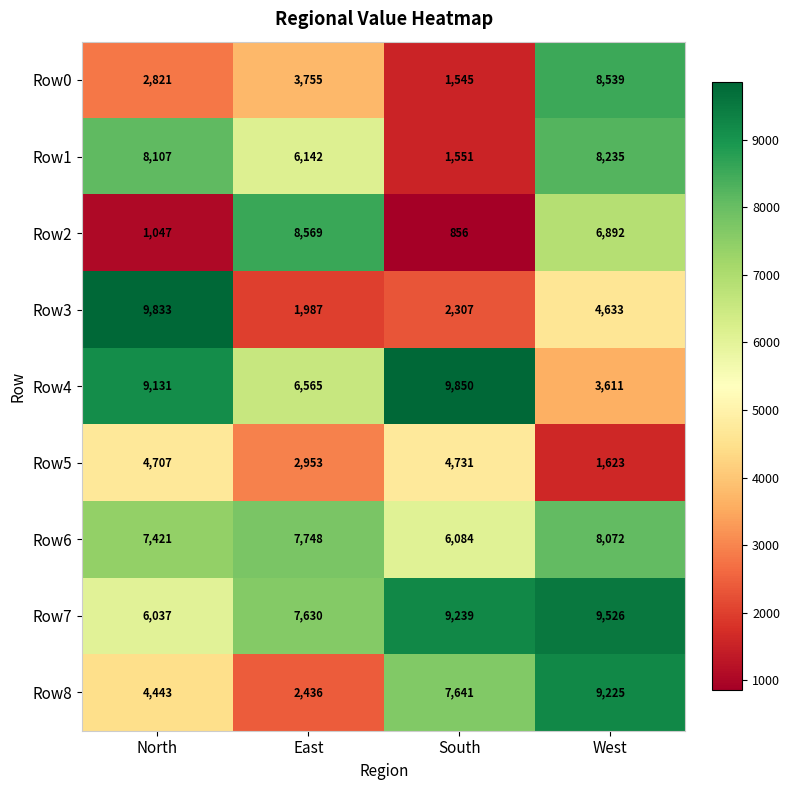

Between North and East, which series saw the biggest shift?

Row3